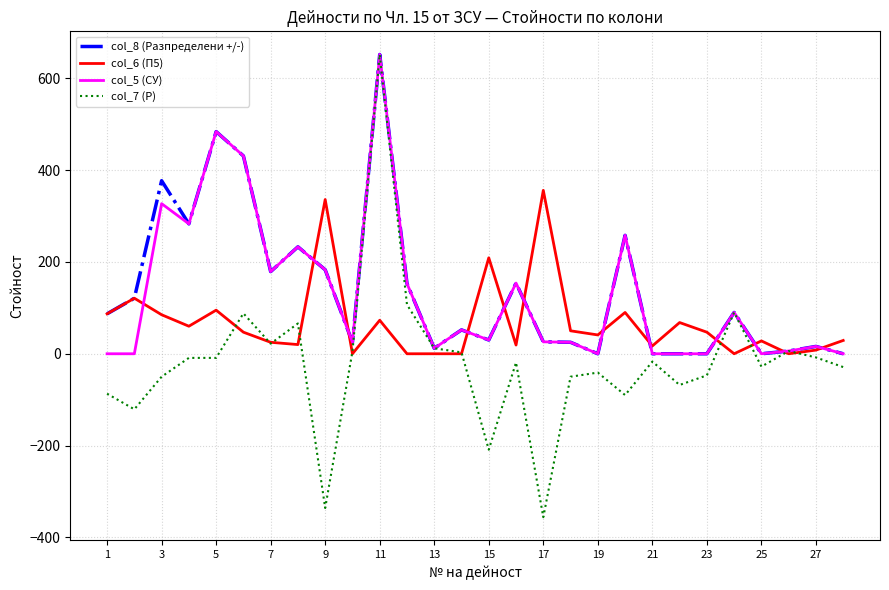

What is the difference between the second highest and second lowest values in the col_6 (П5) series?

336